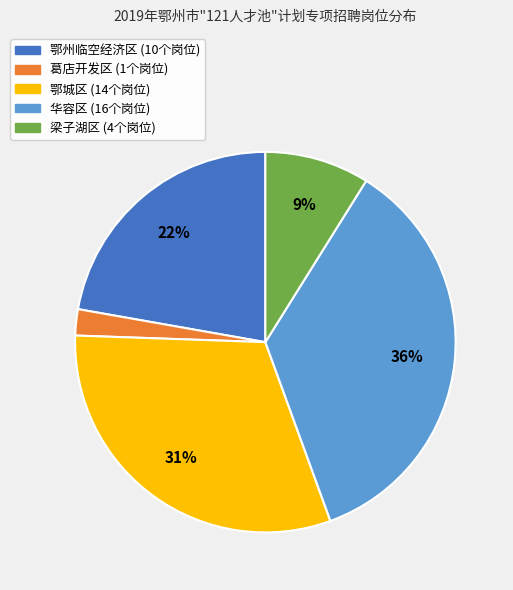

Rank the categories by value from highest to lowest.

华容区, 鄂城区, 鄂州临空经济区, 梁子湖区, 葛店开发区